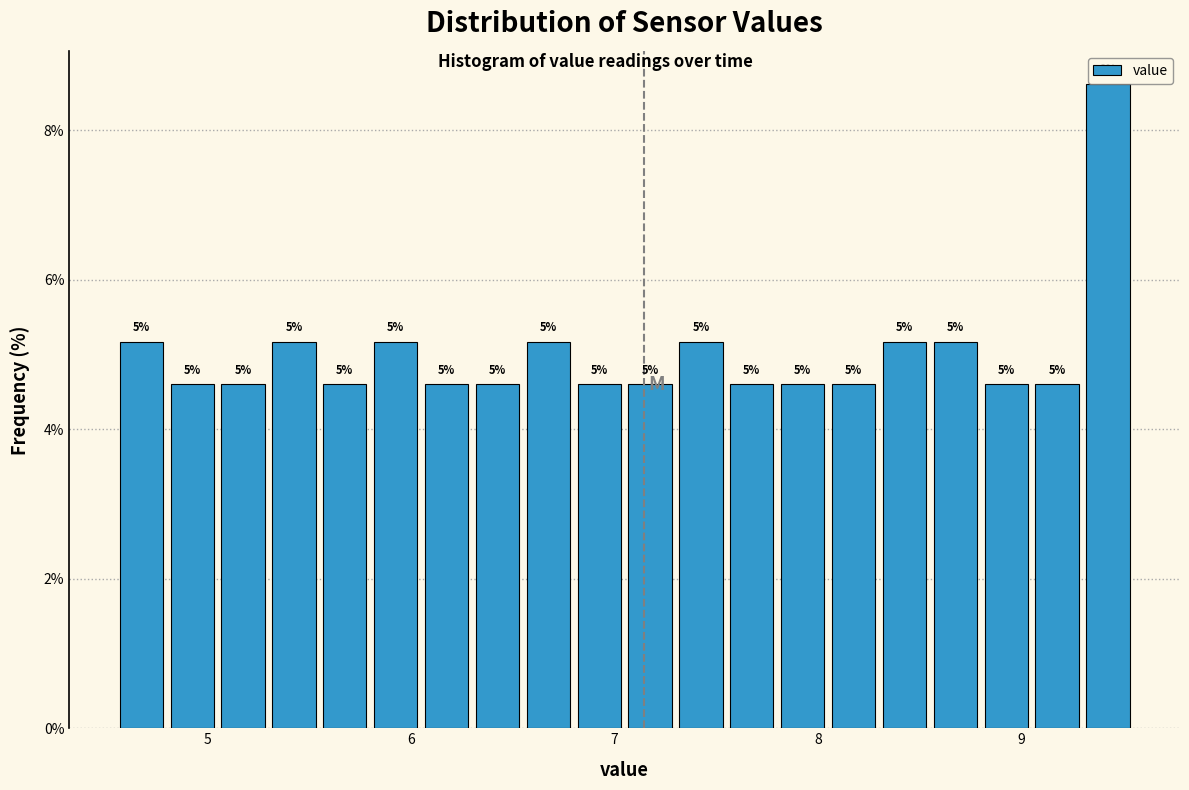

Around what value on the x-axis is the tallest bar? Give the approximate position of its centre, as read against the axis.

9.4